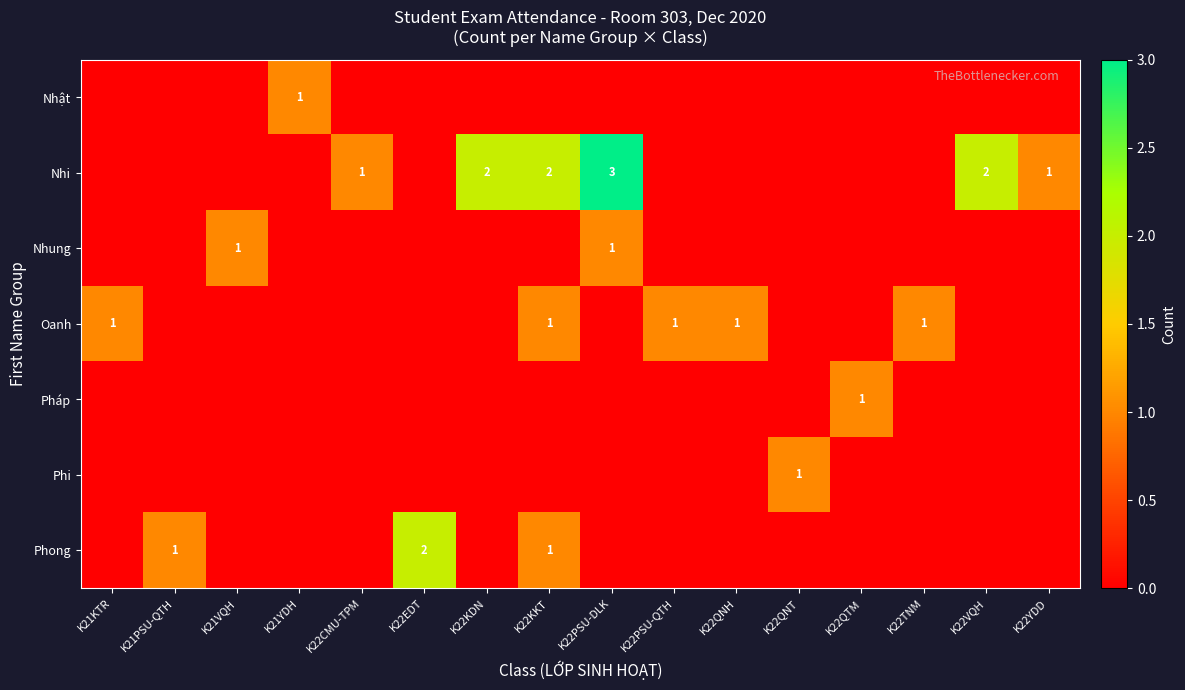

The Nhung series shows 1 at K21VQH. True or false?

True